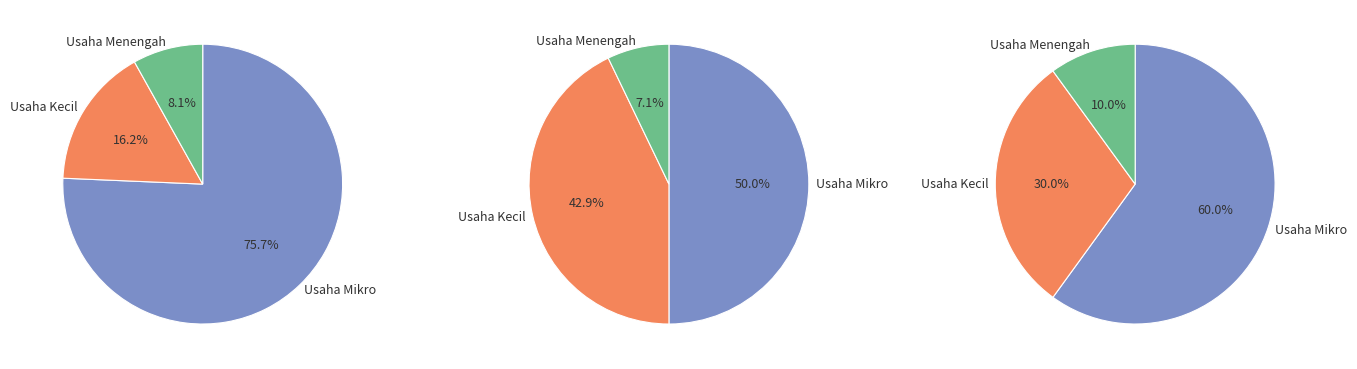

True or false: Usaha Kecil accounts for 21% of the total.

False